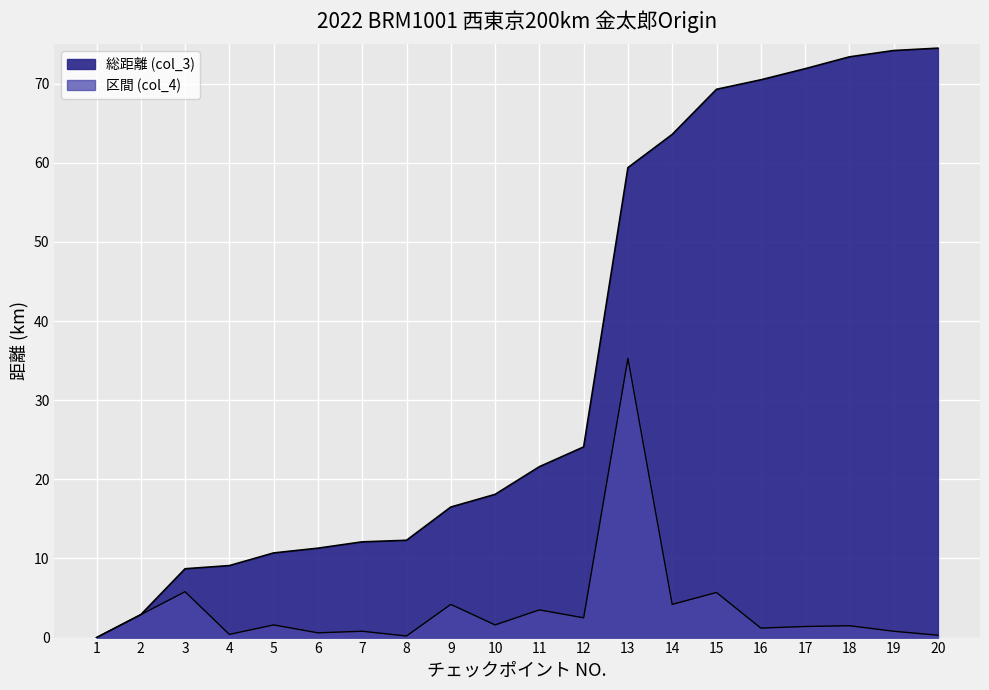

Is it true that 区間 (col_4) equals 1.3 at 11?

False